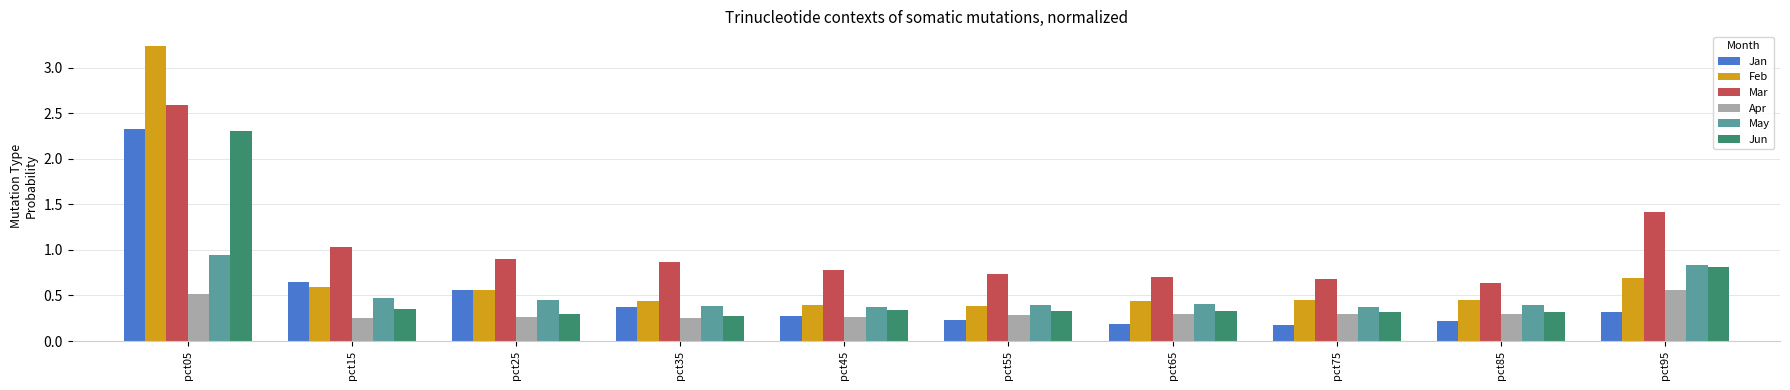

What is the total value across all series at pct95?

4.6